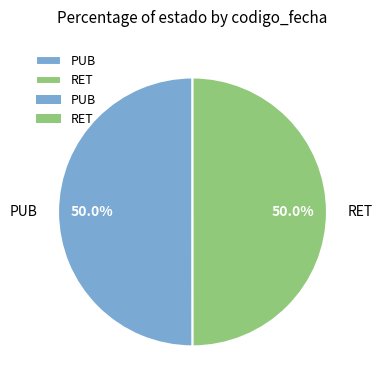

Combined, what portion of the pie is RET and PUB?

100.0%